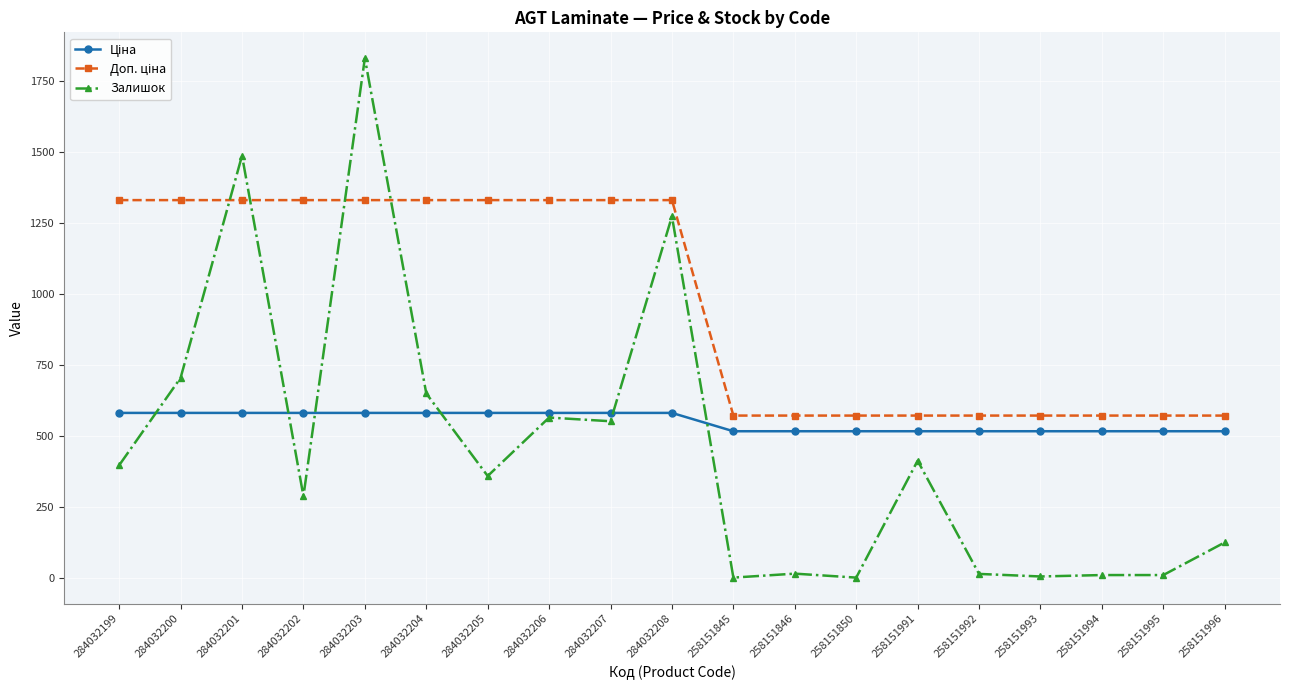

The Залишок series shows 649.0 at 284032204. True or false?

True